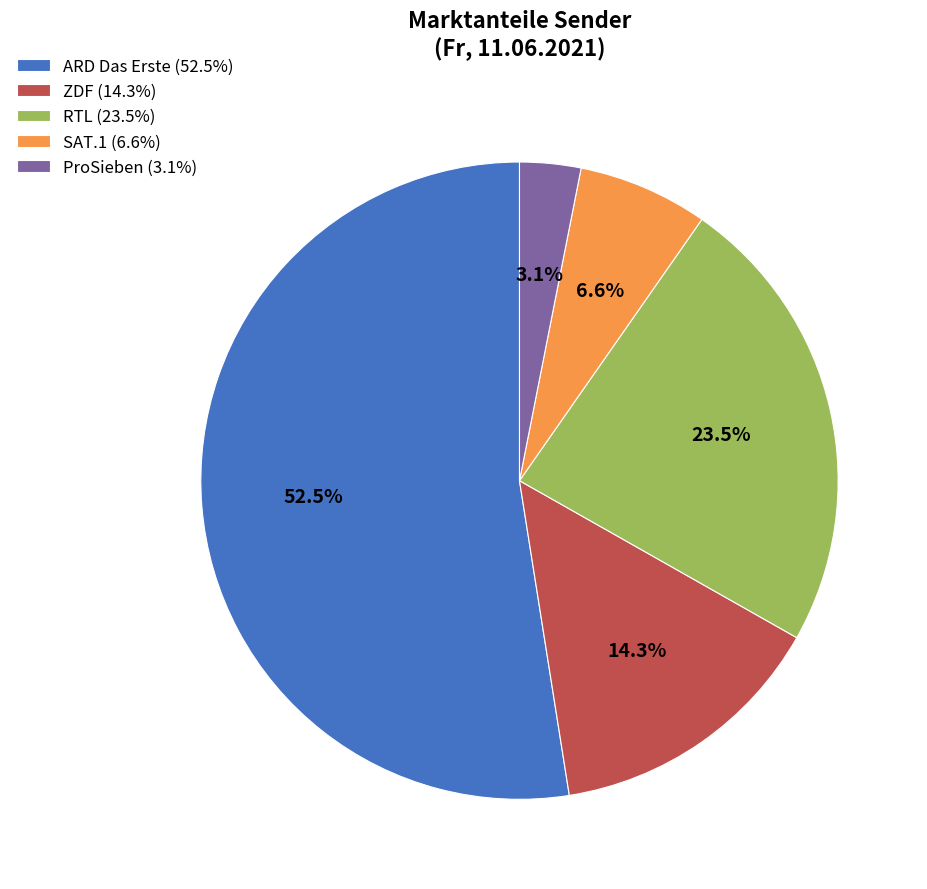

Approximately how many times larger is the value at RTL (23.5%) compared to ARD Das Erste (52.5%)?

0.4